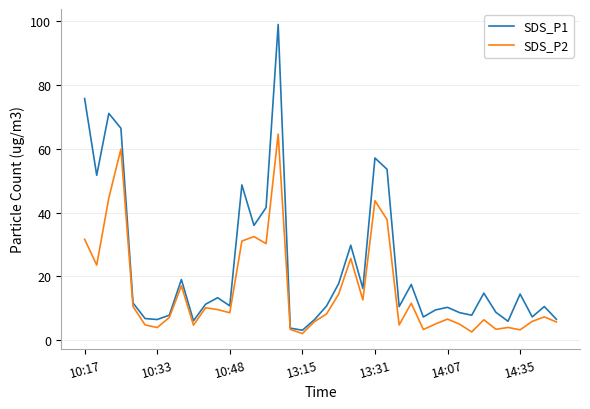

Which series has the largest total across all categories?

SDS_P1